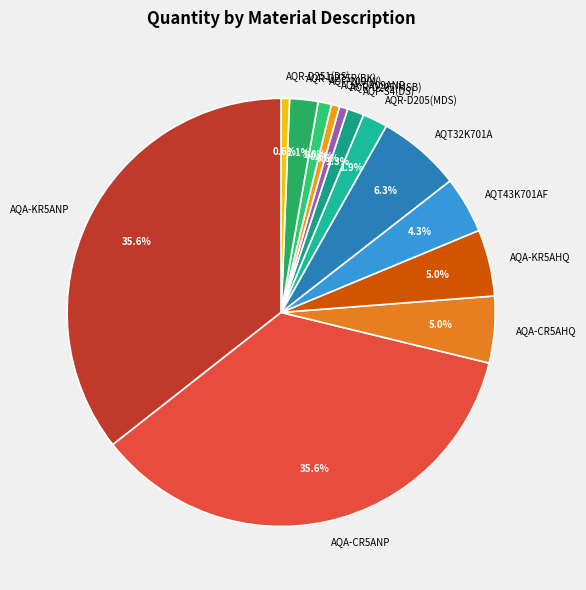

Does any single category account for the majority?

No